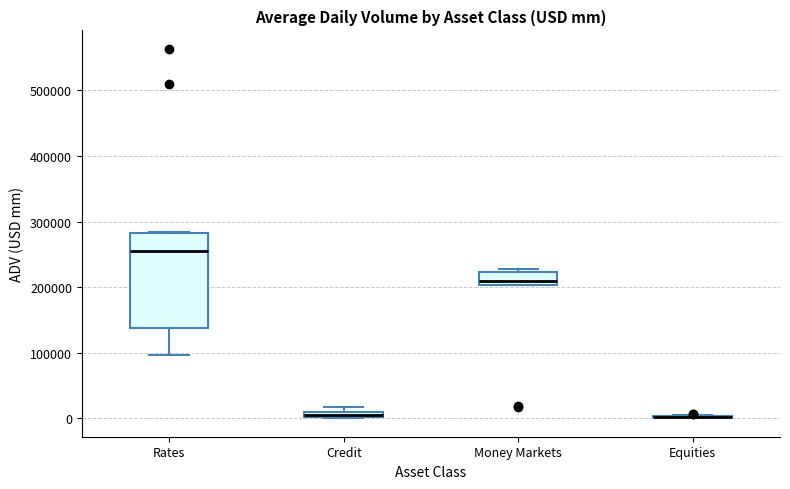

Which box is the tallest, from its lower edge to its upper edge?

Rates